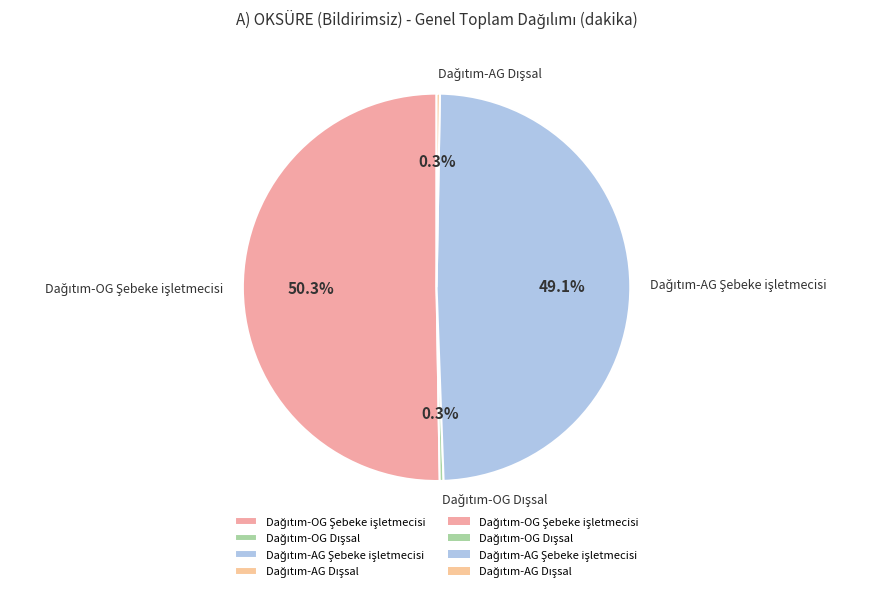

Is there any slice that represents more than half of the pie?

Yes